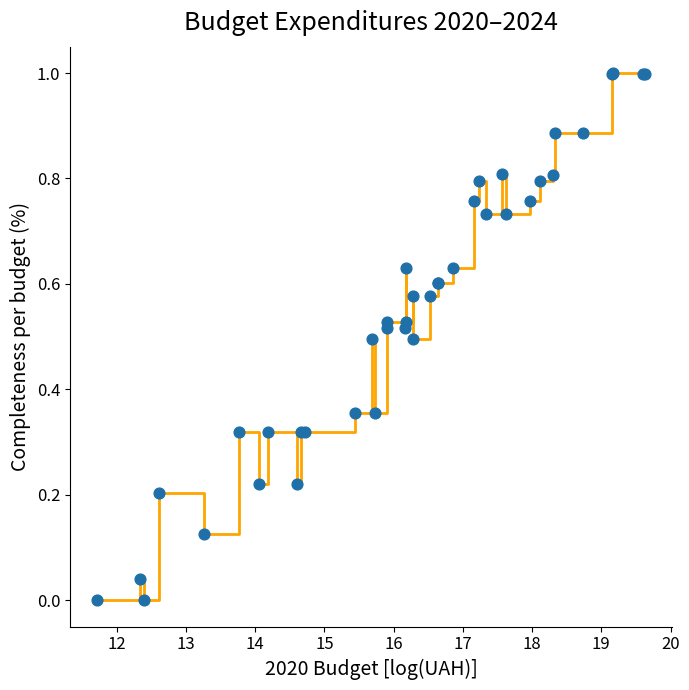

What is the maximum value shown in the chart?

1.0